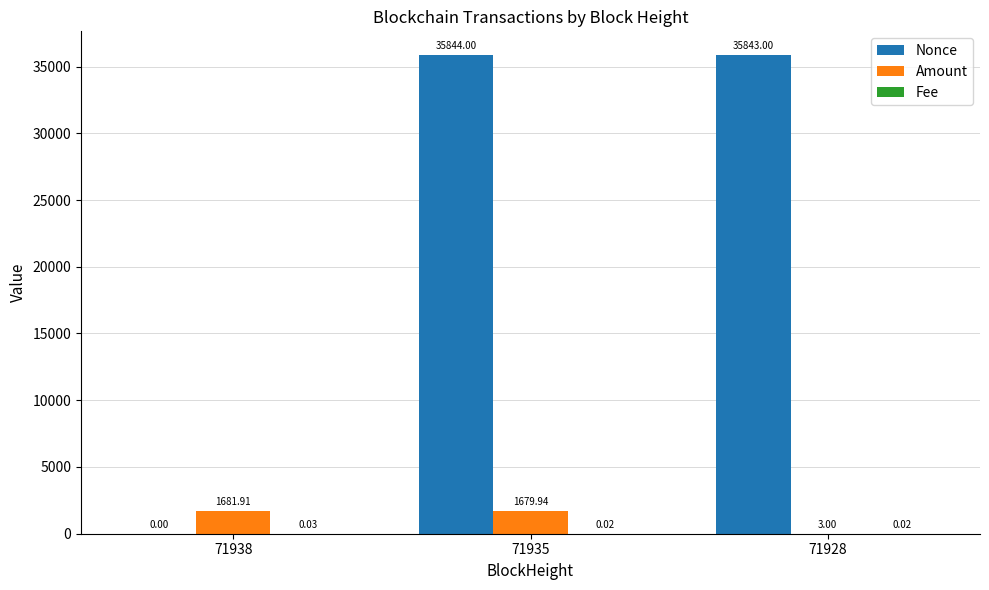

How many positive values does the Nonce series have?

2